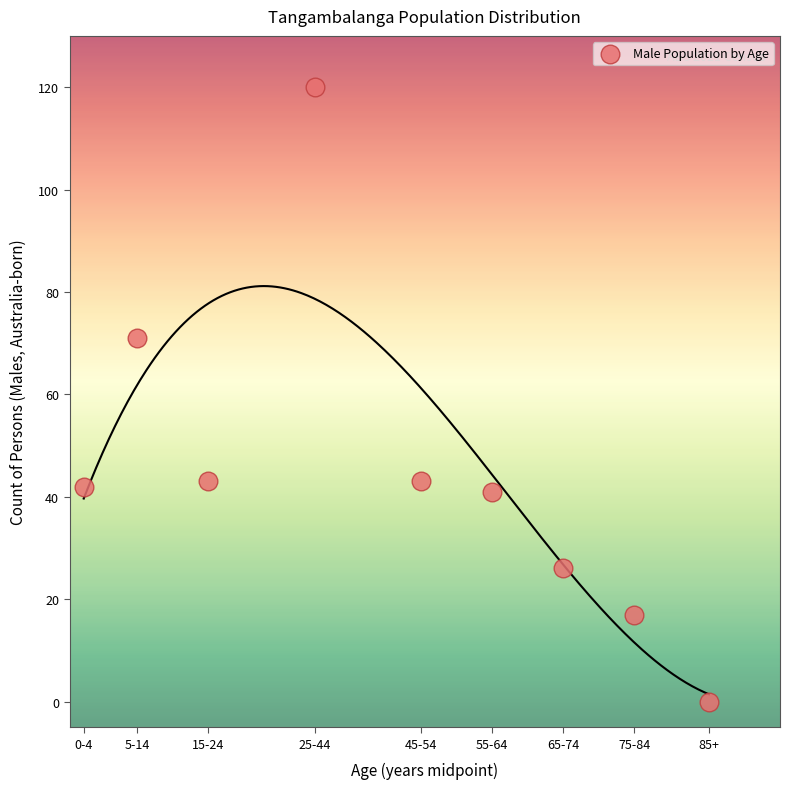

What Y value in the scatter plot is closest to 60?

71